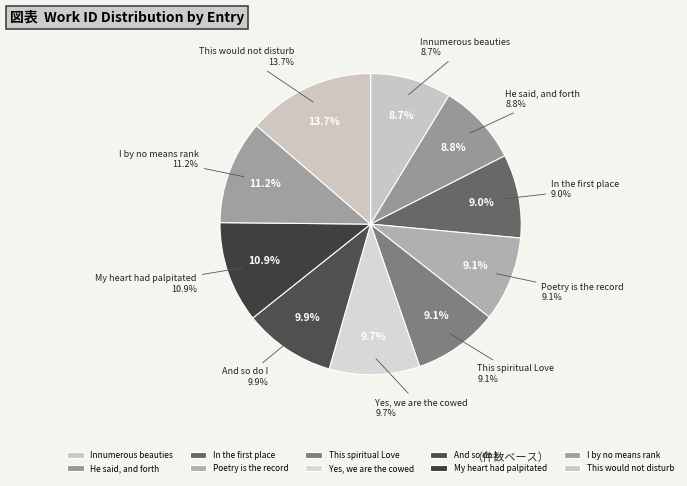

To the nearest percent, what is the combined percentage of Poetry is the record and My heart had palpitated?

20%